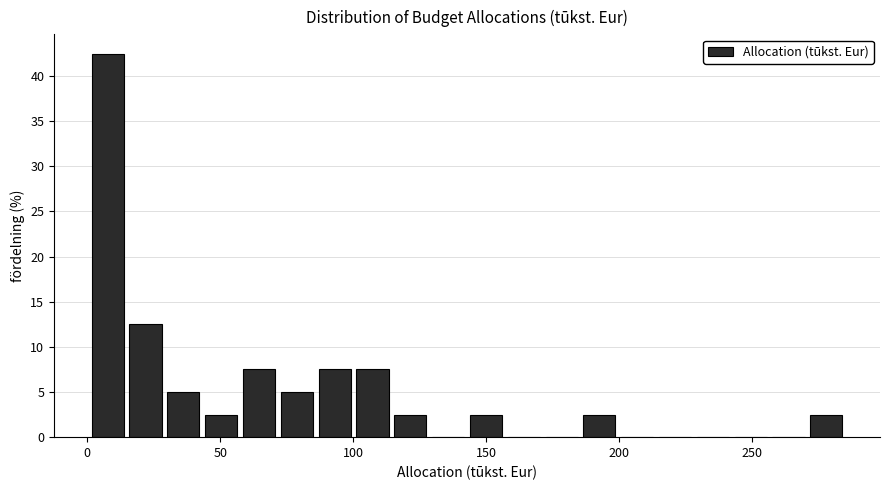

Around what value on the x-axis is the tallest bar? Give the approximate position of its centre, as read against the axis.

10